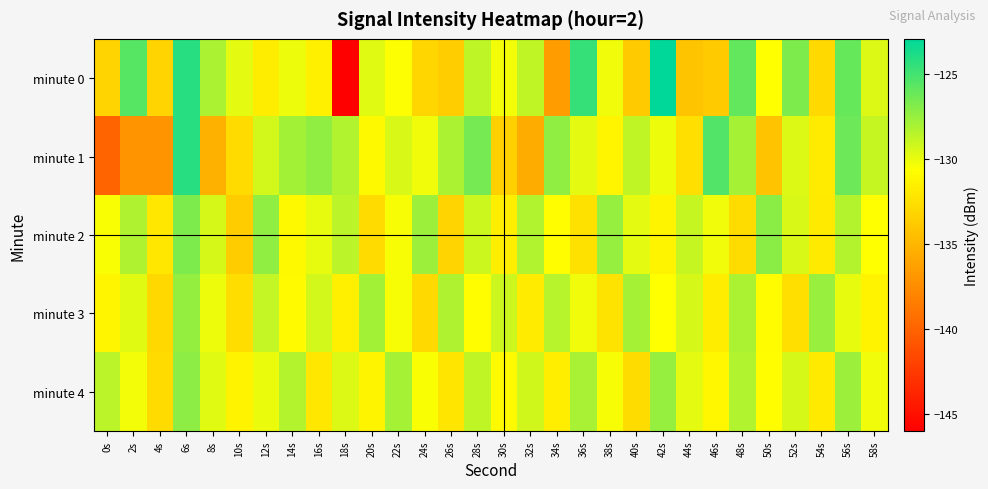

At 38s, list the series in order from smallest to largest.

minute 3, minute 1, minute 4, minute 0, minute 2